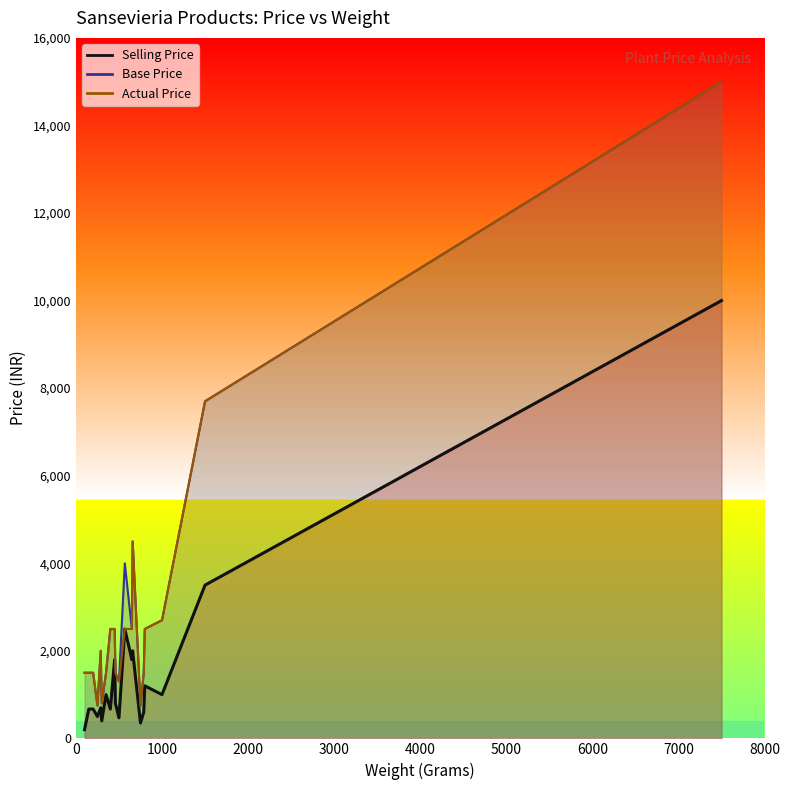

Read the Selling Price value at 650.

1799